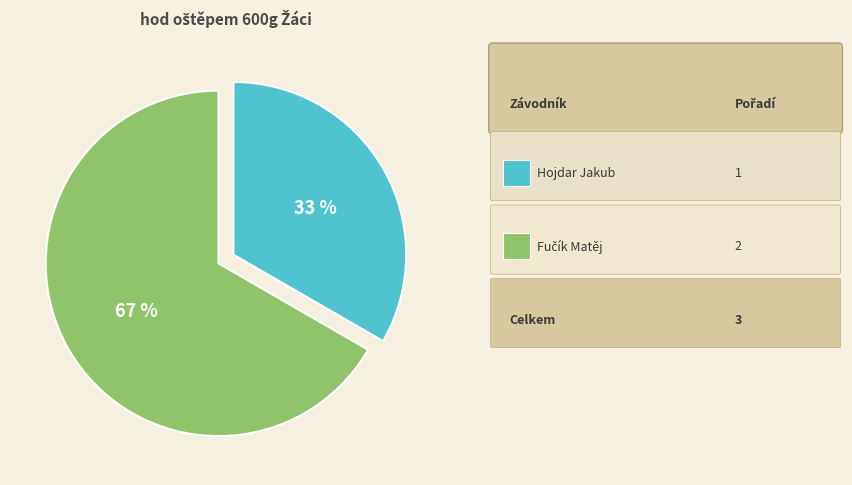

How many slices are in this pie chart?

2